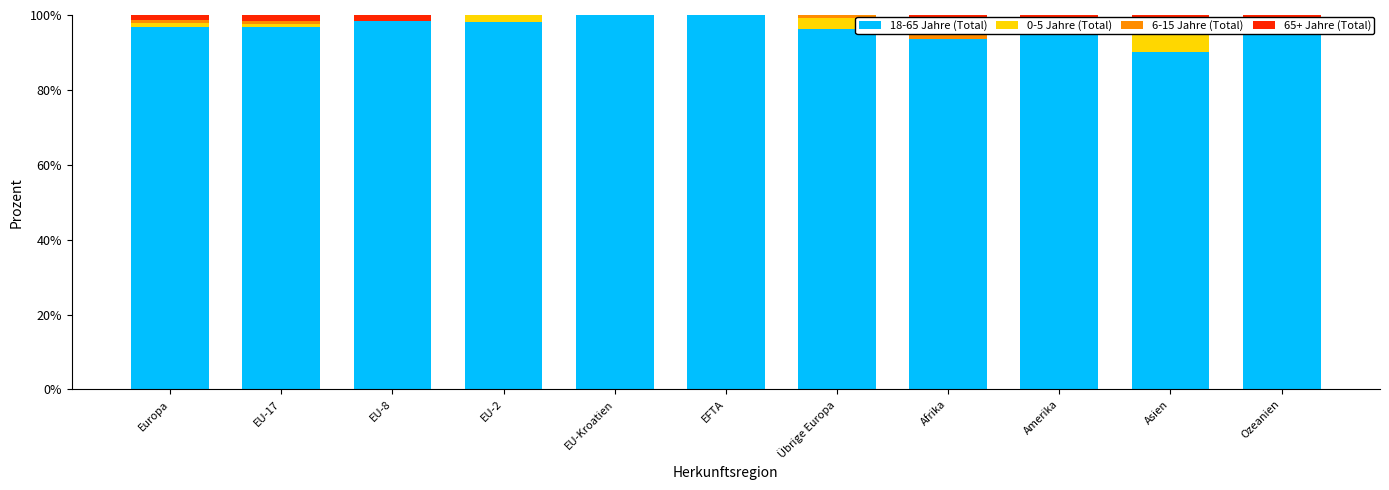

What is the average value of the 6-15 Jahre (Total) series?

1.1